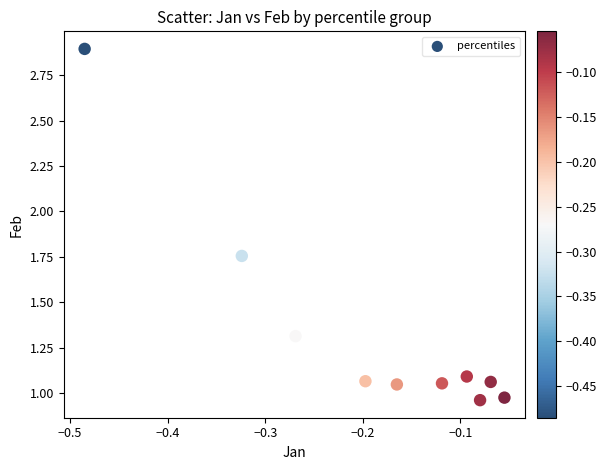

What is the range of X values (max minus min)?

0.4